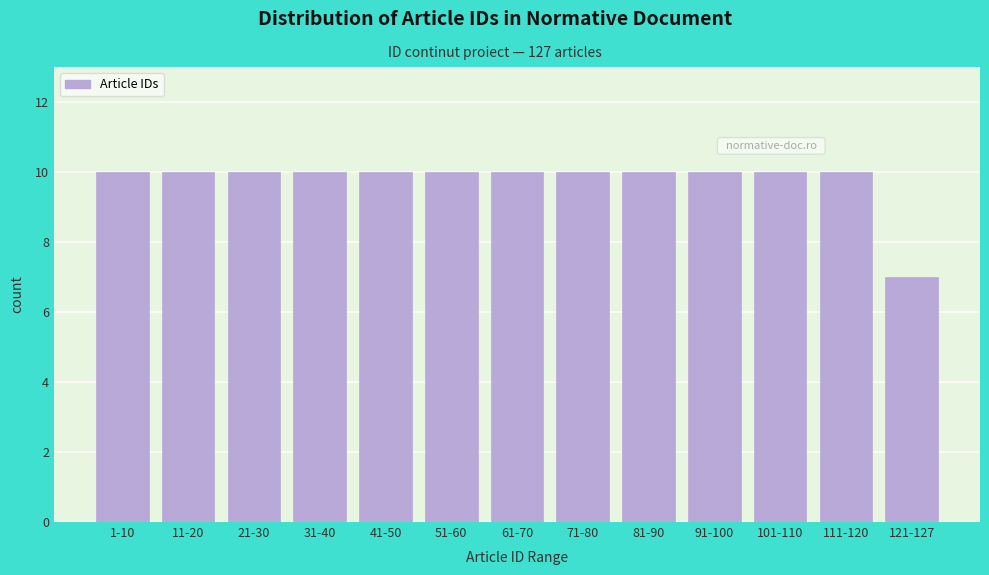

Reading left to right, extract all data points from this chart.

10	10	10	10	10	10	10	10	10	10	10	10	7